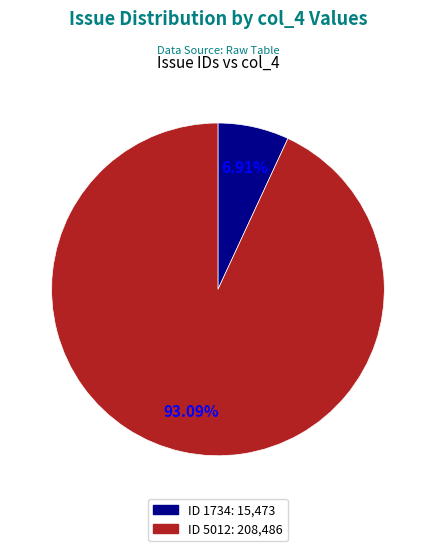

Does any single category account for the majority?

Yes